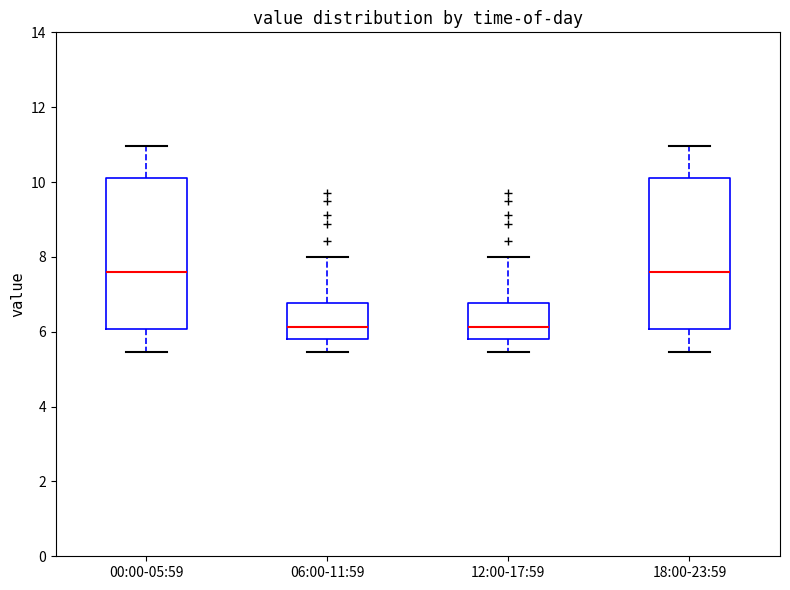

Reading left to right, read every box against the y-axis: the position of its median line, the range the box covers, and the ends of its whiskers. The values are not printed on the chart, so give them approximately, as read against the axis.

00:00-05:59: median 7.6, box 6.0 to 10.2, whiskers 5.4 to 11.0
06:00-11:59: median 6.2, box 5.8 to 6.8, whiskers 5.4 to 8.0
12:00-17:59: median 6.2, box 5.8 to 6.8, whiskers 5.4 to 8.0
18:00-23:59: median 7.6, box 6.0 to 10.2, whiskers 5.4 to 11.0